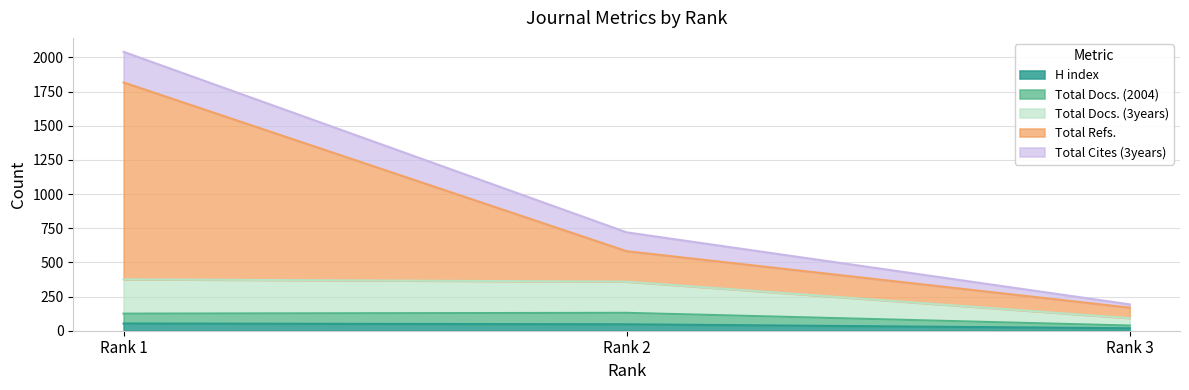

How many lines are shown in the chart?

5